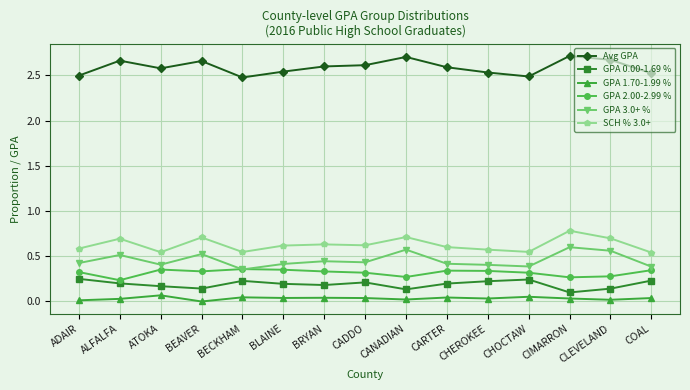

True or false: GPA 1.70-1.99 % and GPA 0.00-1.69 % intersect in this chart.

False